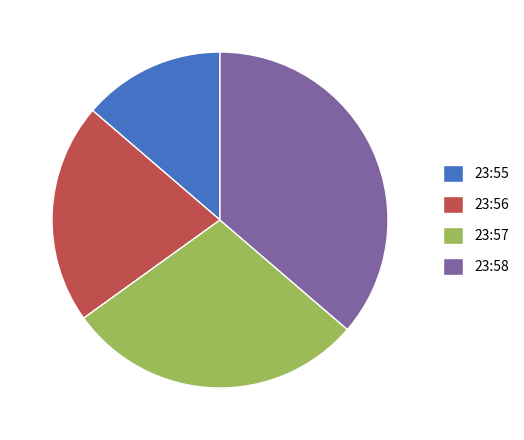

What is the ratio of the value at 23:56 to the value at 23:58?

0.6